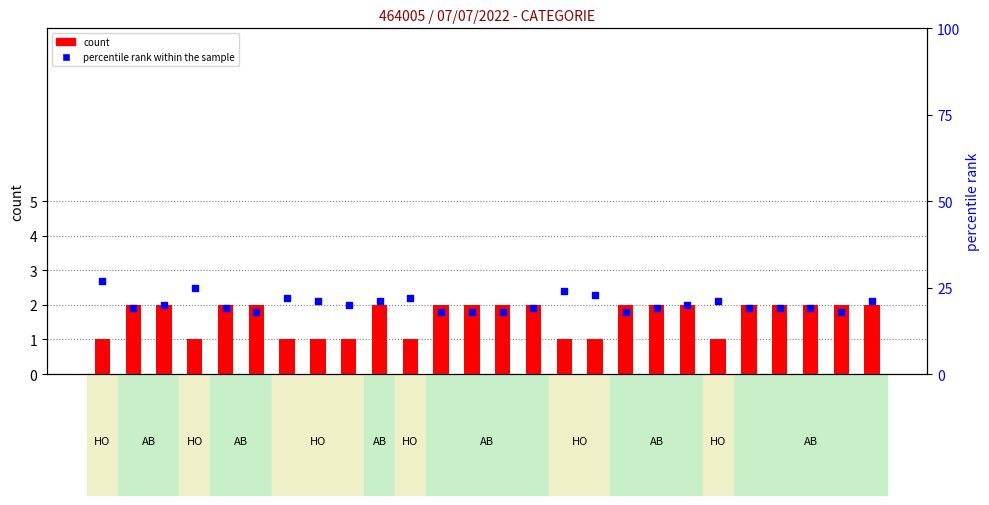

At how many categories does at least one series exceed 16?

26